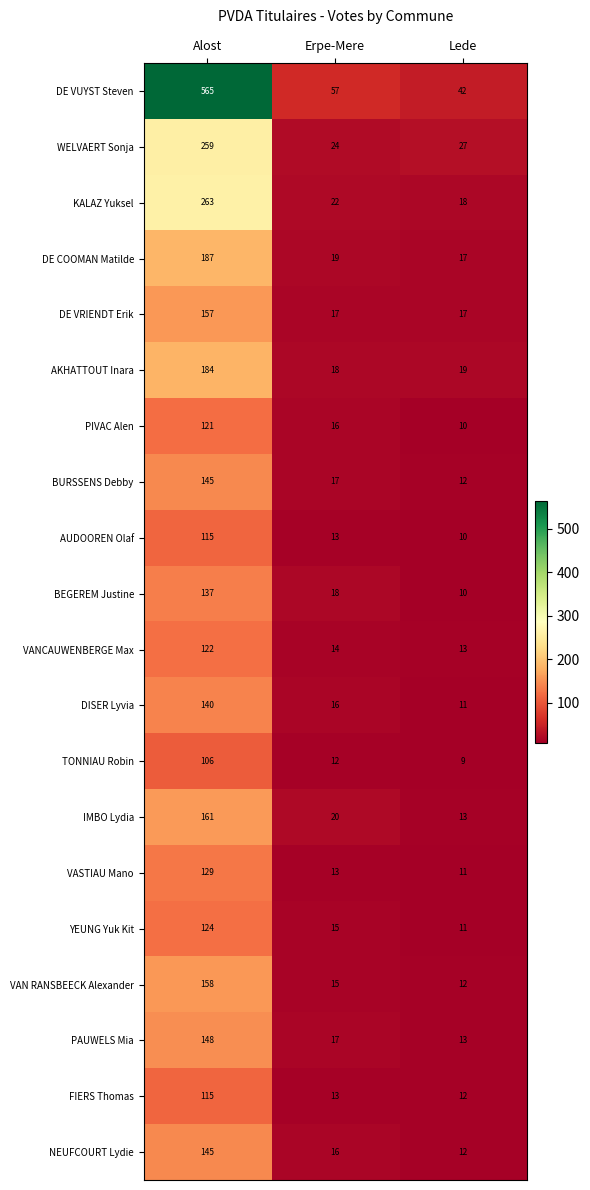

What is the smallest value displayed?

9